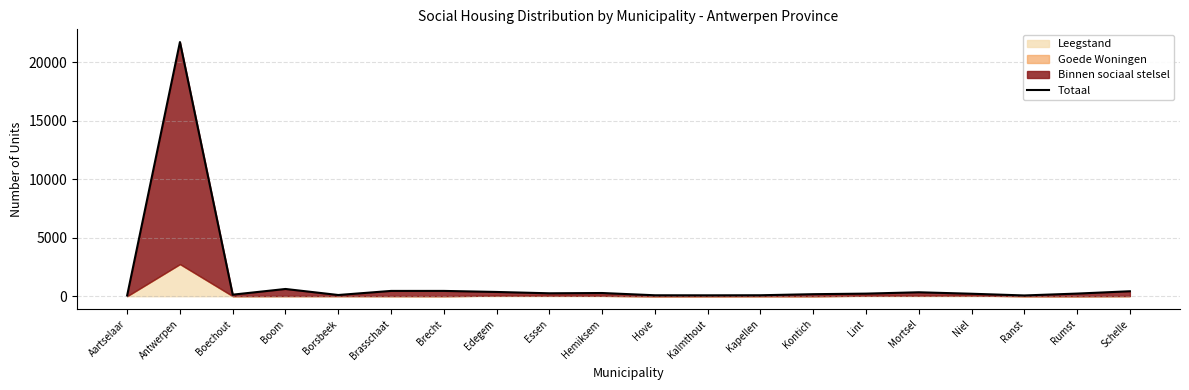

What is the label of the 6th point from the right?

Lint